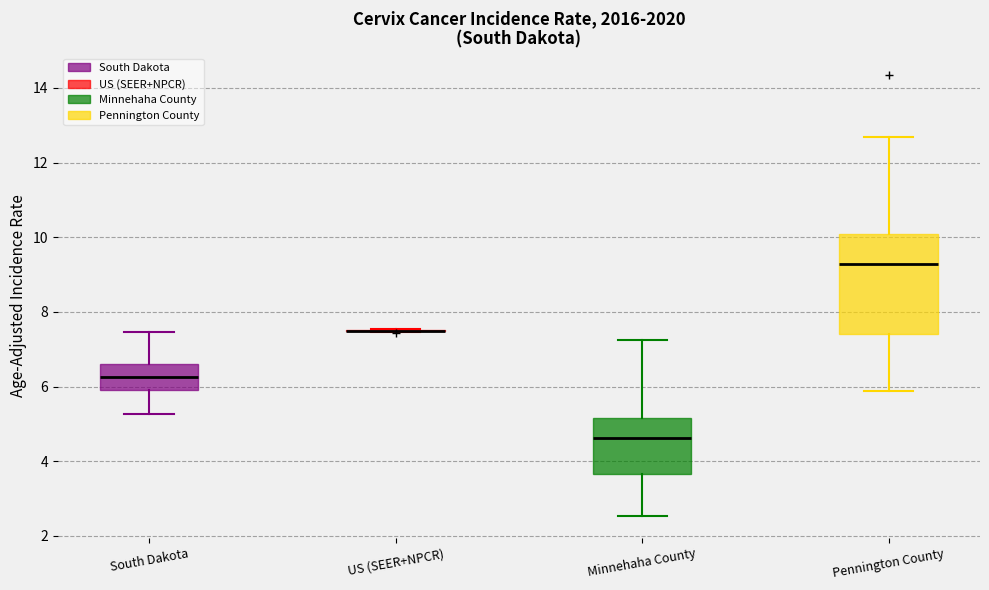

Which box is the tallest, from its lower edge to its upper edge?

Pennington County